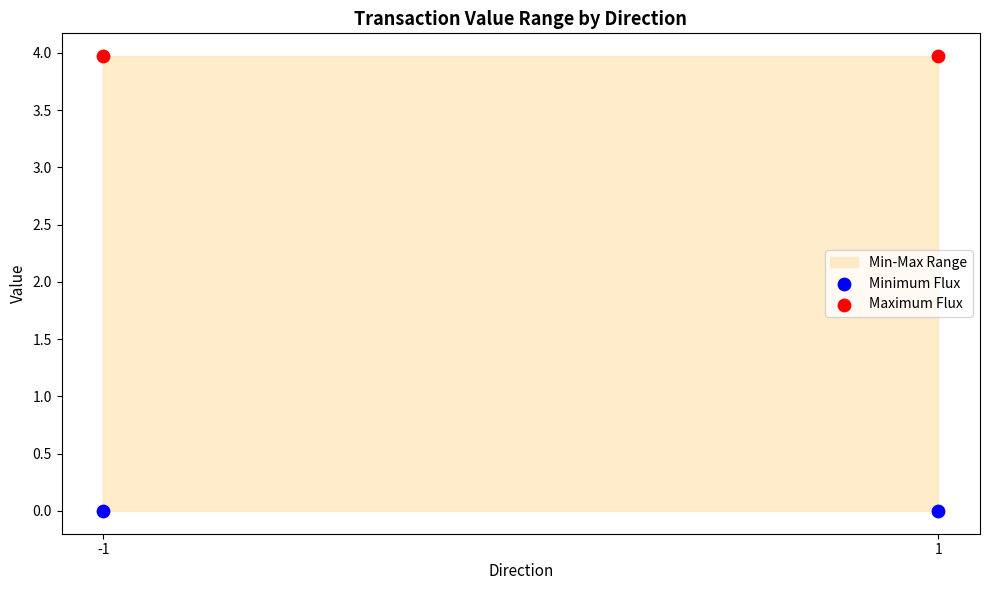

List the coordinates of all points in the Minimum Flux series as (Y, X) pairs, reading left to right.

(0.0, -1.0)  (0.0, 1.0)